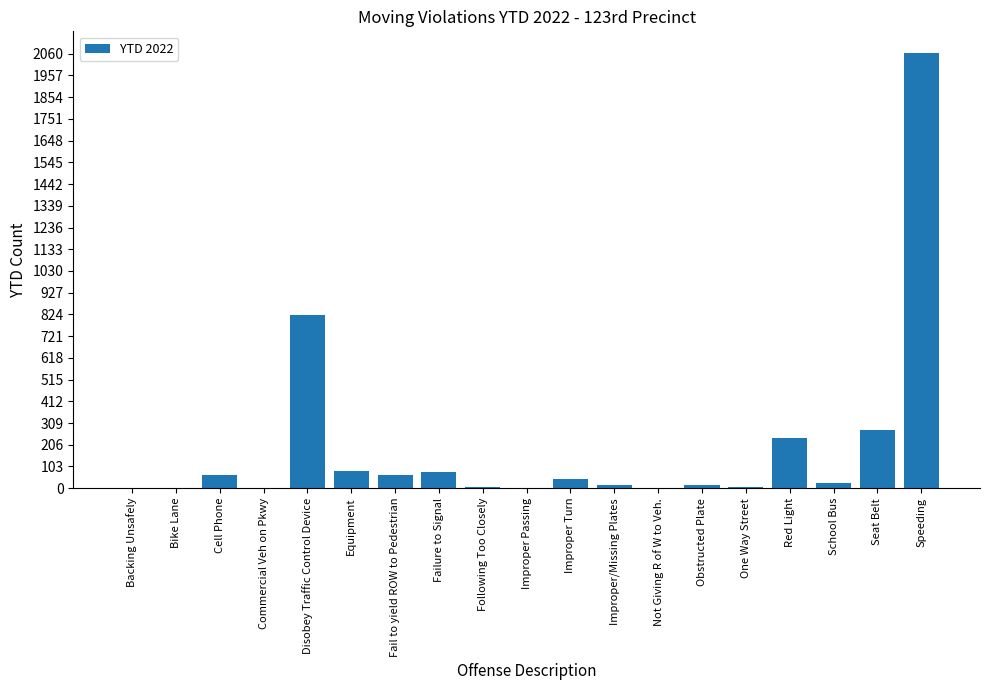

Count the number of data series in this chart.

1